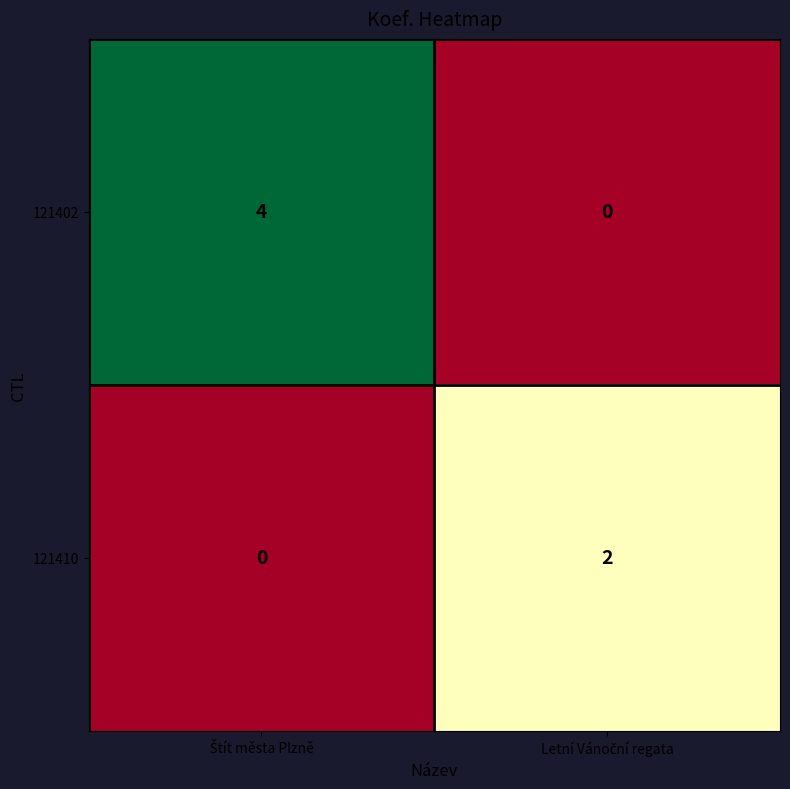

Rank the series by their average value, from highest to lowest.

121402, 121410